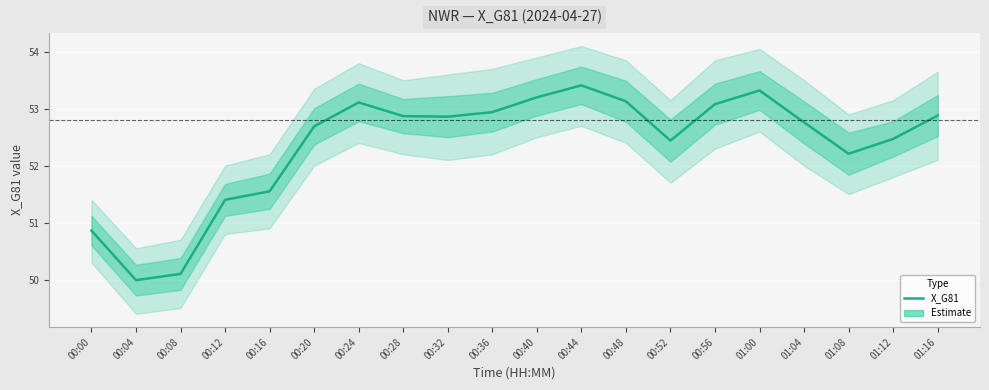

How many lines are shown in the chart?

1